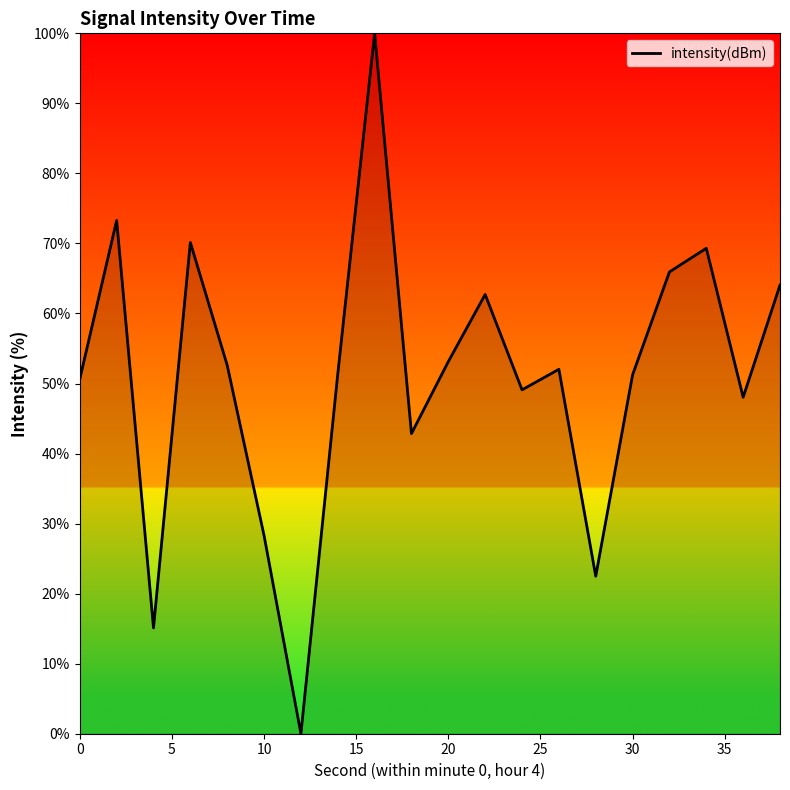

Is this an area chart (filled region under the line)?

No